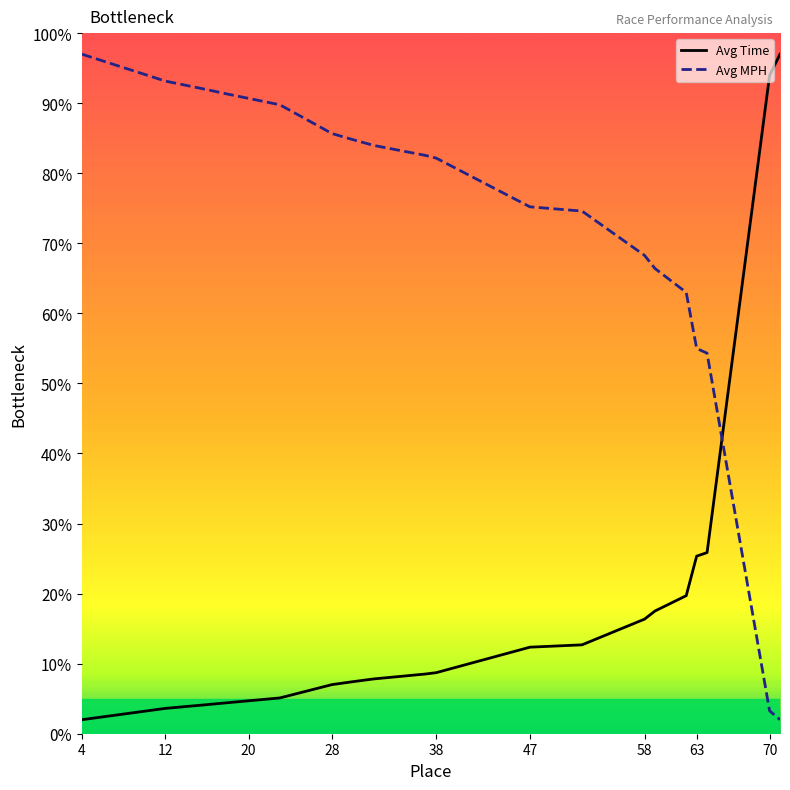

Rank the series by their average value, from highest to lowest.

Avg MPH, Avg Time